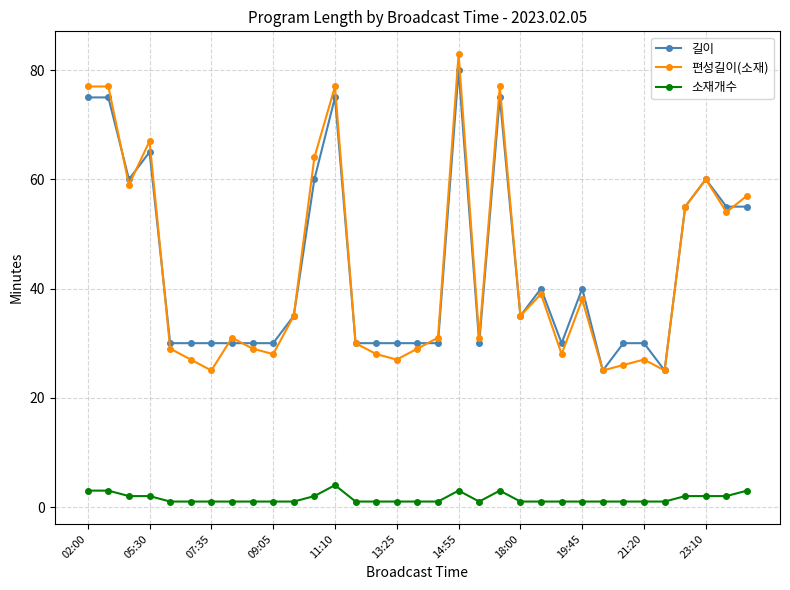

How many lines are shown in the chart?

3